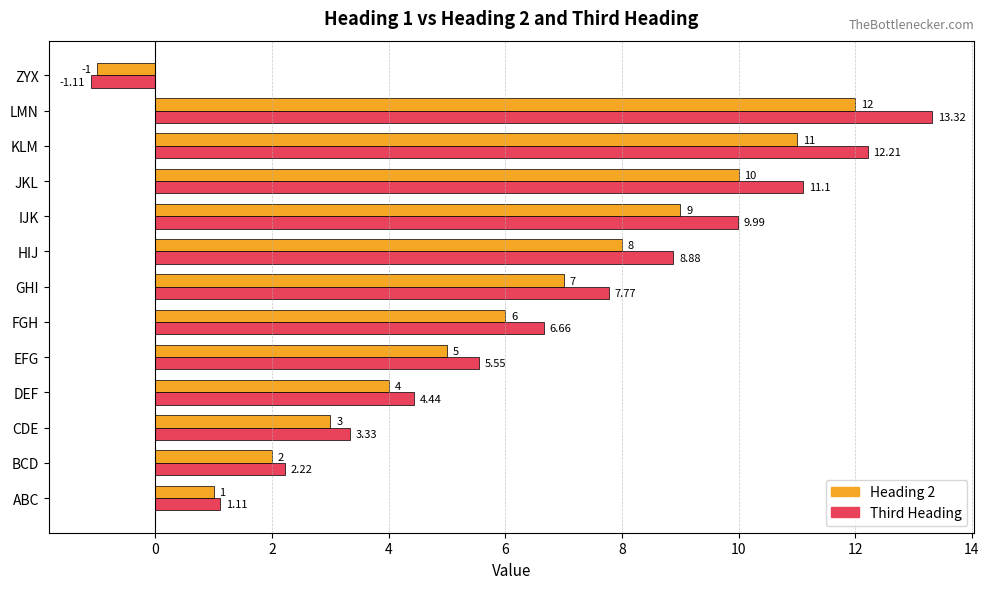

Which series changed the most between FGH and HIJ?

Third Heading